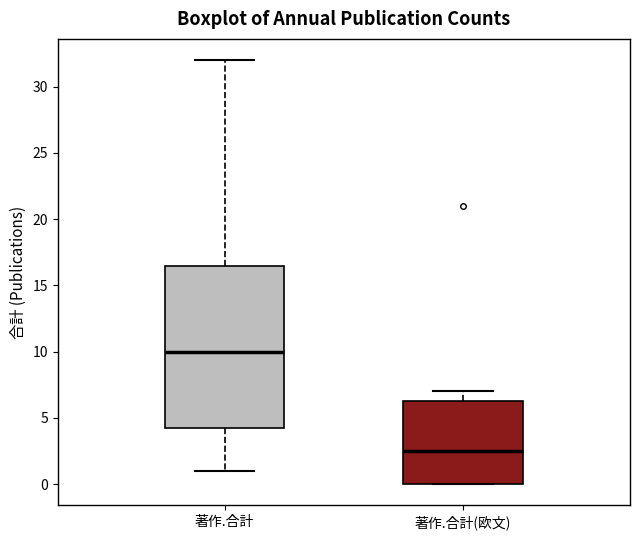

Comparing the boxes themselves (not the whiskers), which one is the tallest?

著作.合計